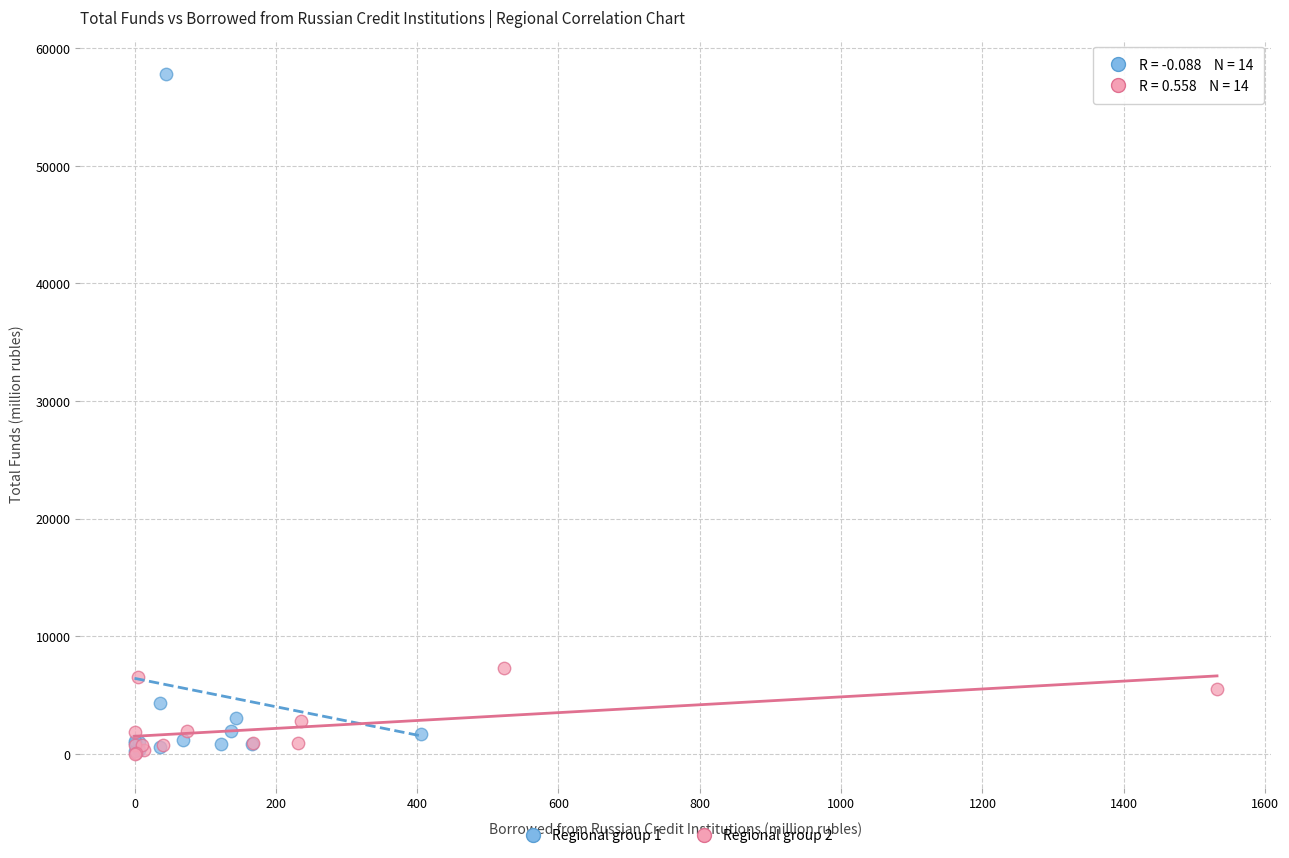

Which series contains the highest Y value?

Regional group 1